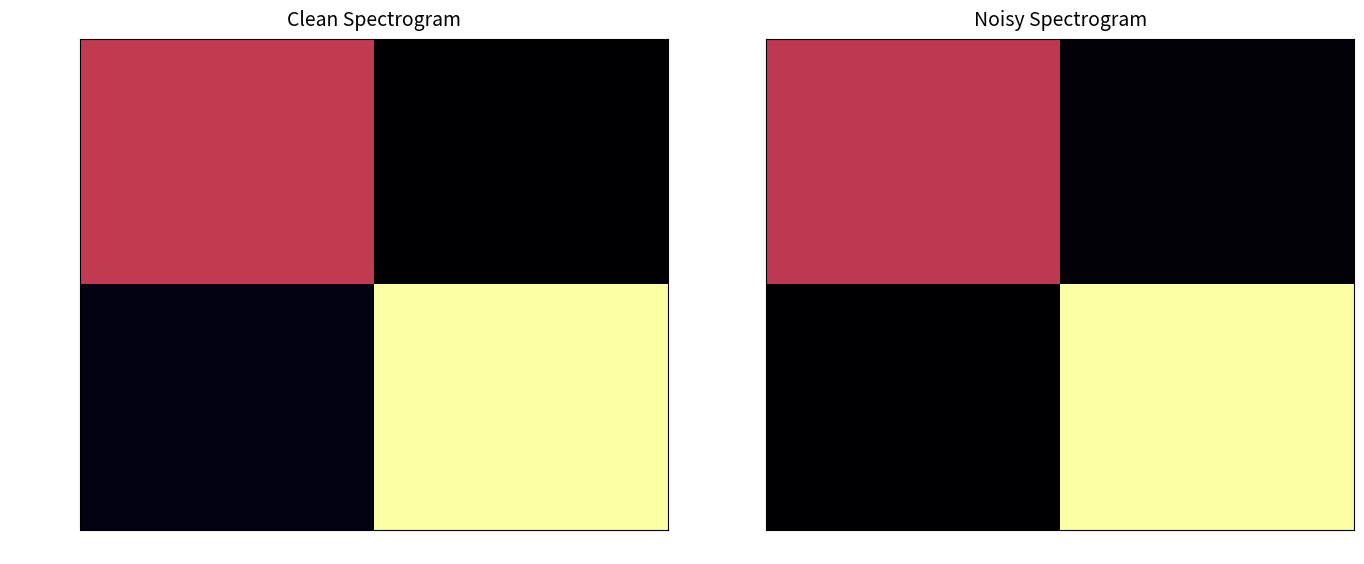

Is the value of 5affe97d… at -1 greater than the value of e594a3ec… at 1?

No